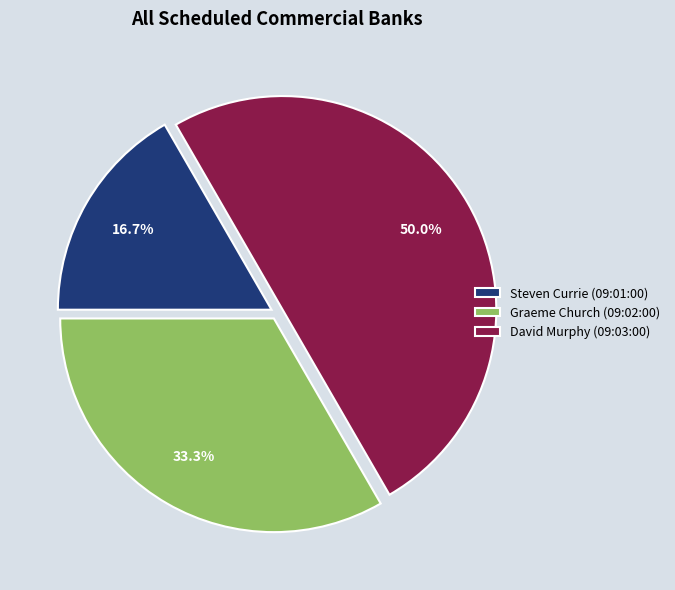

Approximately how many times larger is the value at David Murphy (09:03:00) compared to Graeme Church (09:02:00)?

1.5